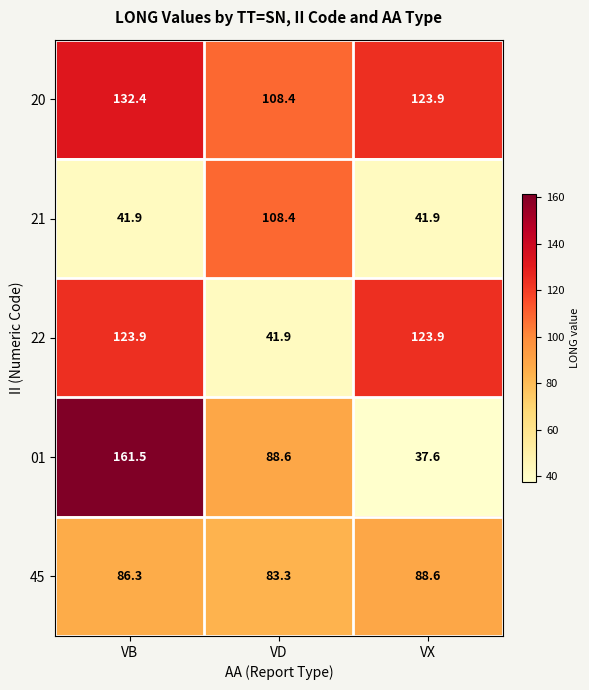

Is it true that 45 equals 83.3 at VD?

True